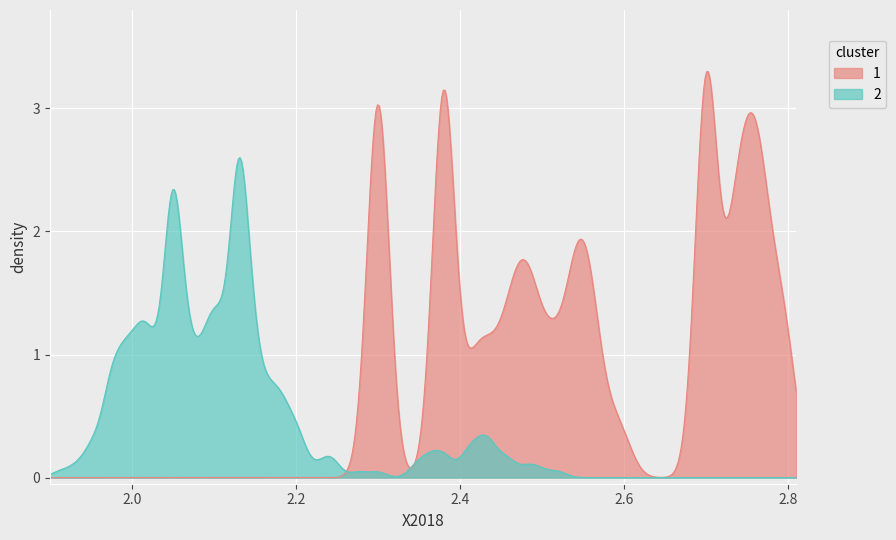

List the series in order of their overall mean, lowest first.

2, 1